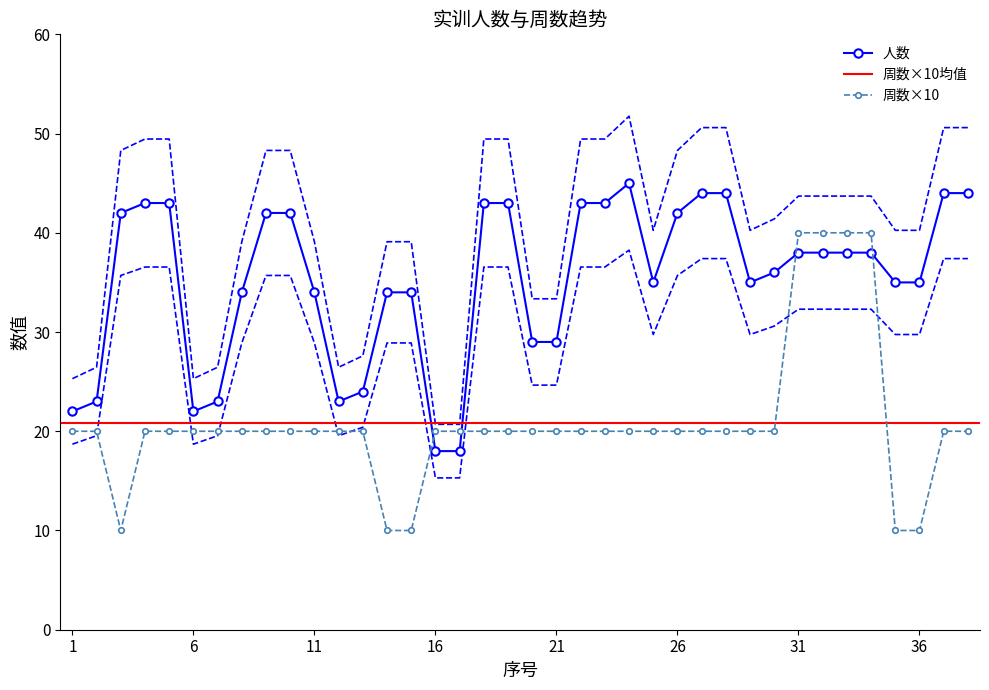

How many values in the 周数 series are below 20?

5